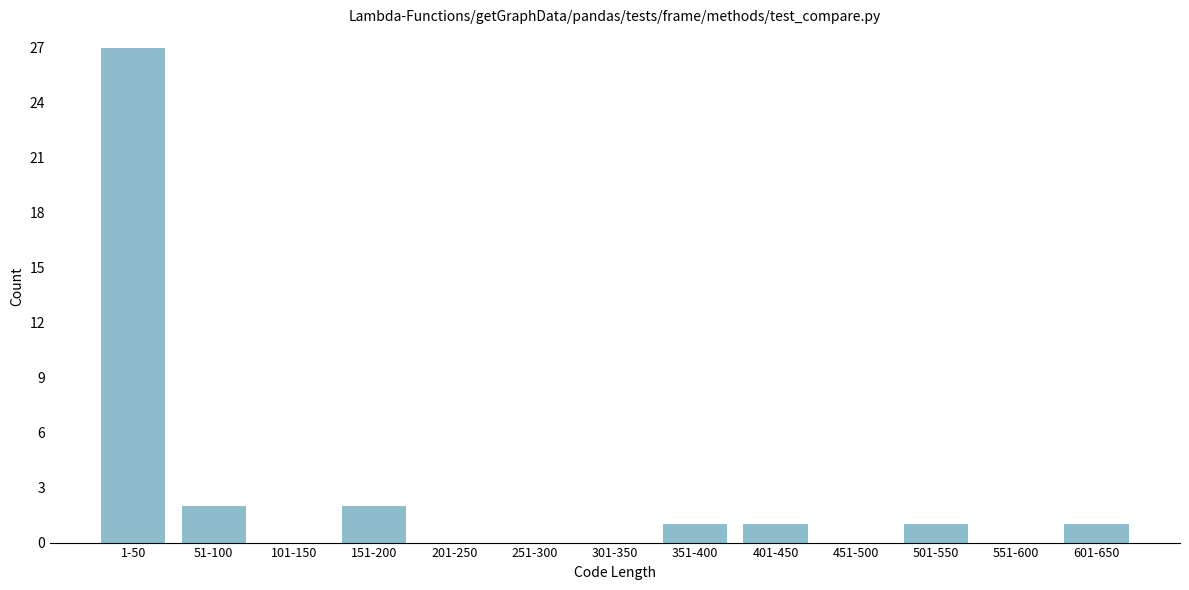

Reading right to left, extract all data points from this chart.

601-650=1	551-600=0	501-550=1	451-500=0	401-450=1	351-400=1	301-350=0	251-300=0	201-250=0	151-200=2	101-150=0	51-100=2	1-50=27